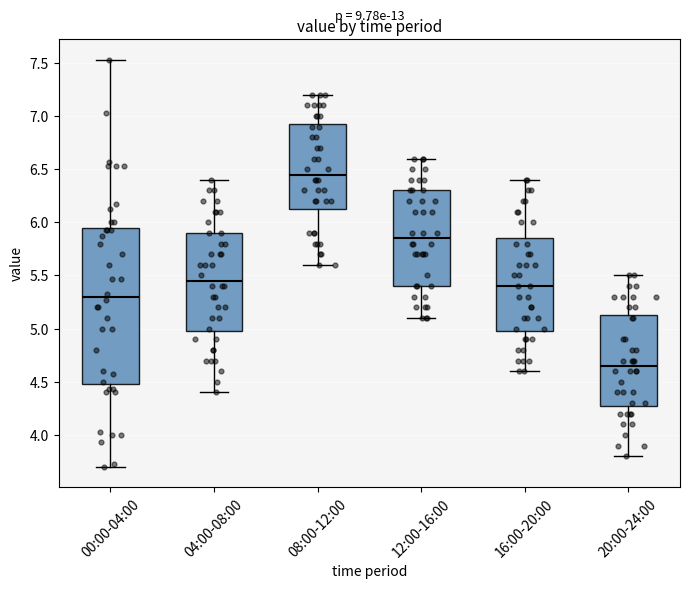

Reading left to right, transcribe this box plot: for each box, give where its median line is, the range the box spans, and where its two whiskers end, as read against the y-axis. The values are not printed on the chart, so give them approximately, as read against the axis.

00:00-04:00: median 5.30, box 4.50 to 5.95, whiskers 3.70 to 7.55
04:00-08:00: median 5.45, box 5.00 to 5.90, whiskers 4.40 to 6.40
08:00-12:00: median 6.45, box 6.15 to 6.95, whiskers 5.60 to 7.20
12:00-16:00: median 5.85, box 5.40 to 6.30, whiskers 5.10 to 6.60
16:00-20:00: median 5.40, box 5.00 to 5.85, whiskers 4.60 to 6.40
20:00-24:00: median 4.65, box 4.30 to 5.15, whiskers 3.80 to 5.50